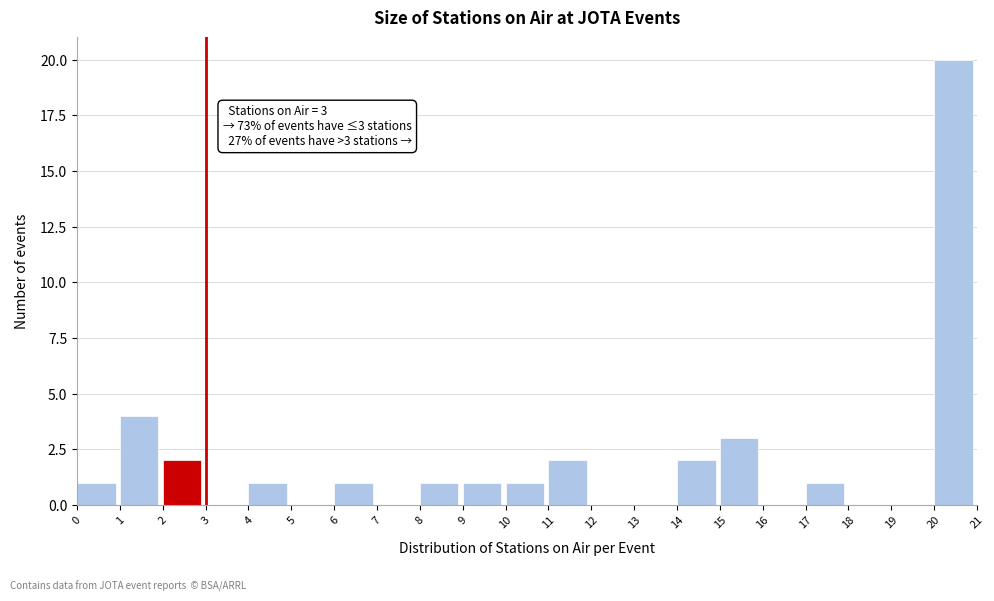

Which range on the x-axis has the tallest bar?

20 to 21